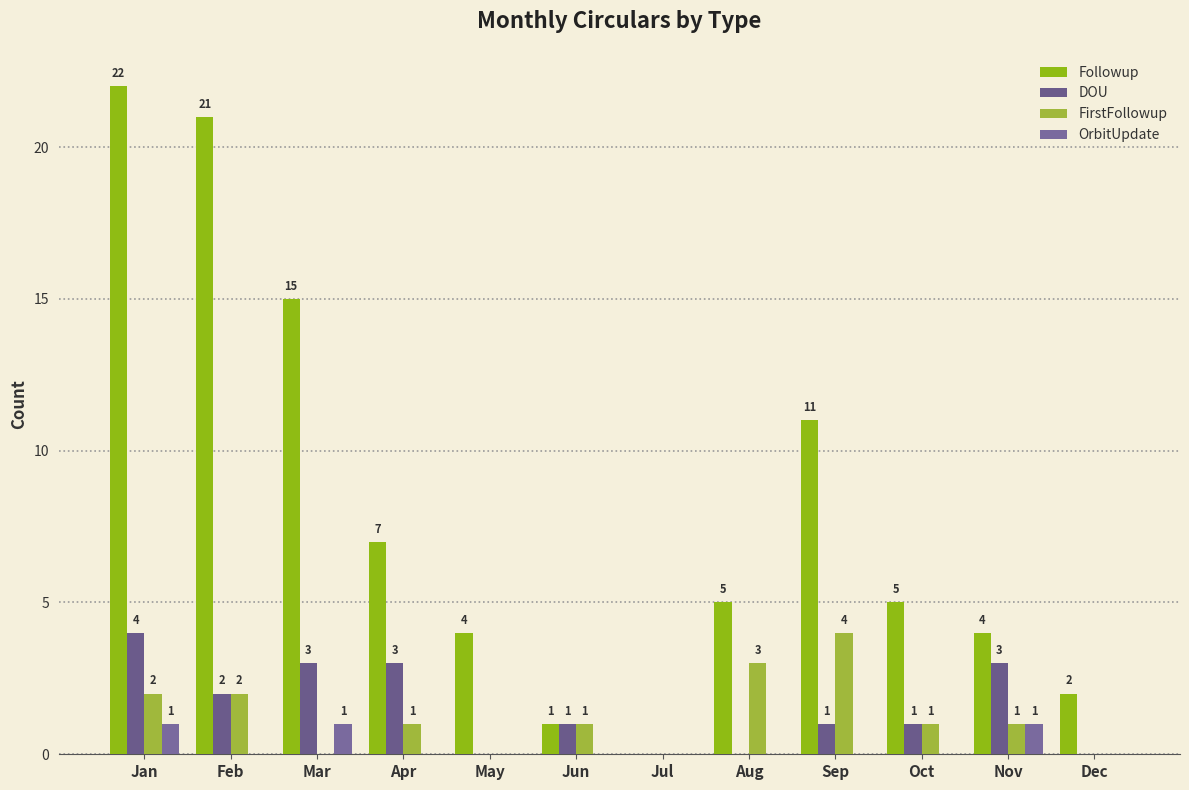

What is the total value across all series at Aug?

8